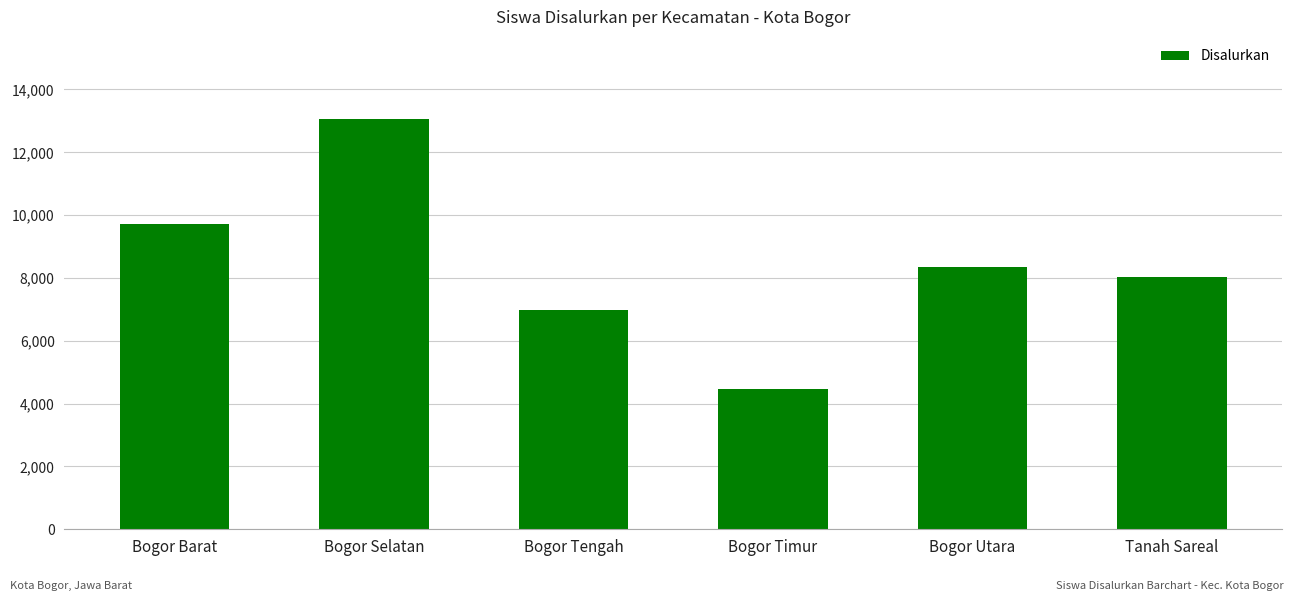

What is the average value?

8427